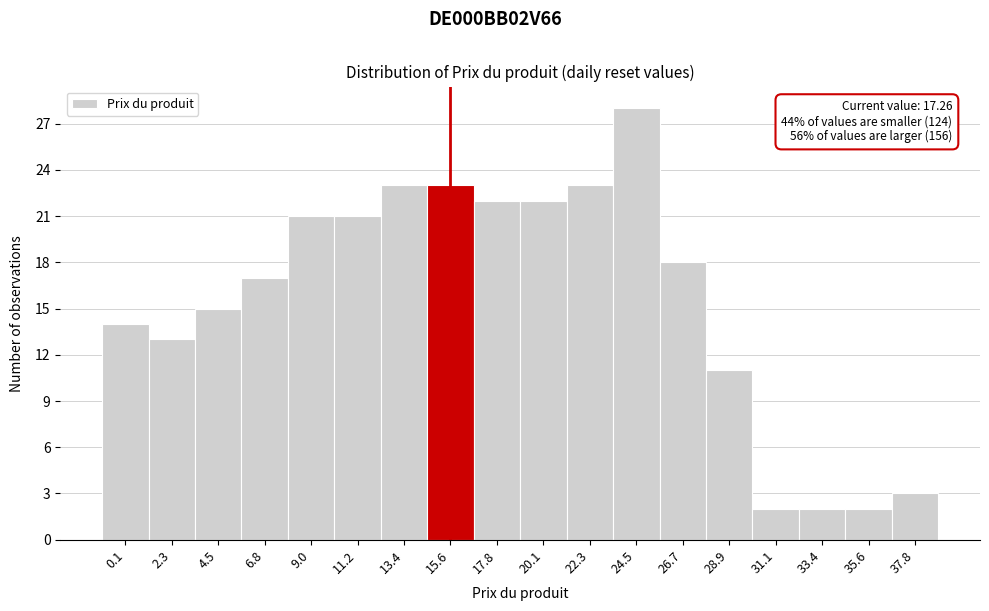

Reading left to right, transcribe all the data shown in this chart.

0.1=14	2.3=13	4.5=15	6.8=17	9.0=21	11.2=21	13.4=23	15.6=23	17.8=22	20.1=22	22.3=23	24.5=28	26.7=18	28.9=11	31.1=2	33.4=2	35.6=2	37.8=3